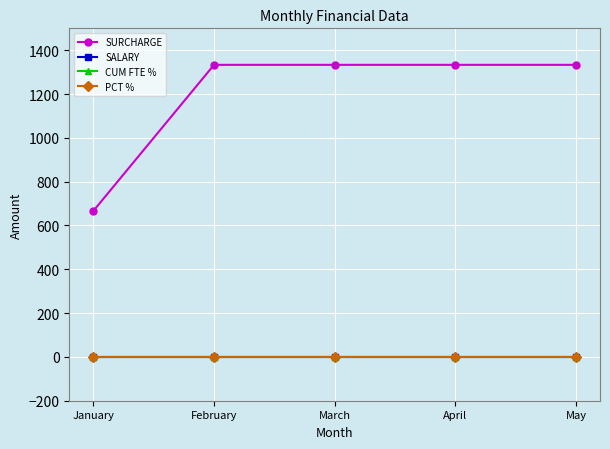

Reading left to right, what are all the values shown in this chart?

SURCHARGE: 666.7	1333.3	1333.3	1333.3	1333.3
SALARY: 0.0	0.0	0.0	0.0	0.0
CUM FTE %: 0.0	0.0	0.0	0.0	0.0
PCT %: 0.0	0.0	0.0	0.0	0.0